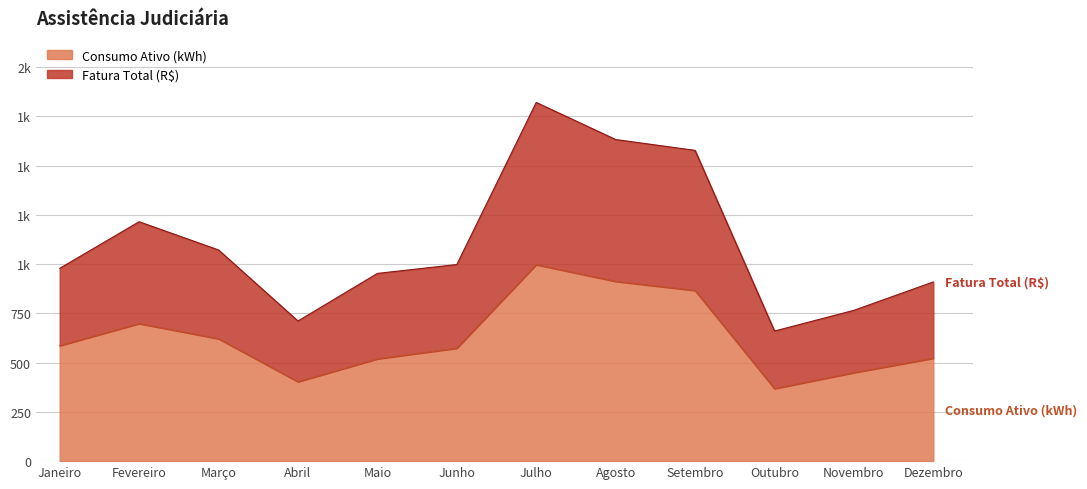

Is it true that Fatura Total (R$) equals 969.5 at Outubro?

False